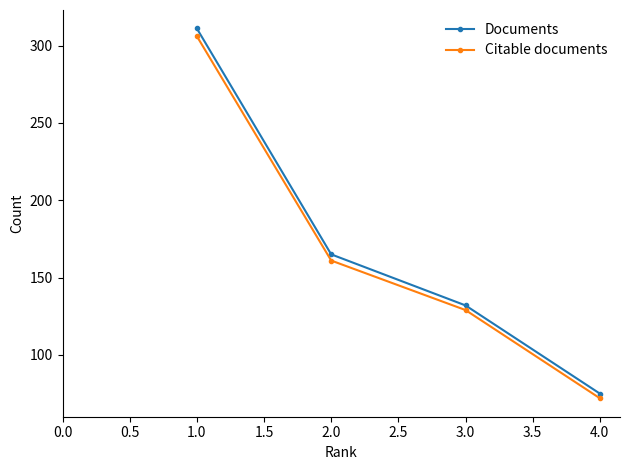

The value of Documents at 3.0 is 132. True or false?

True